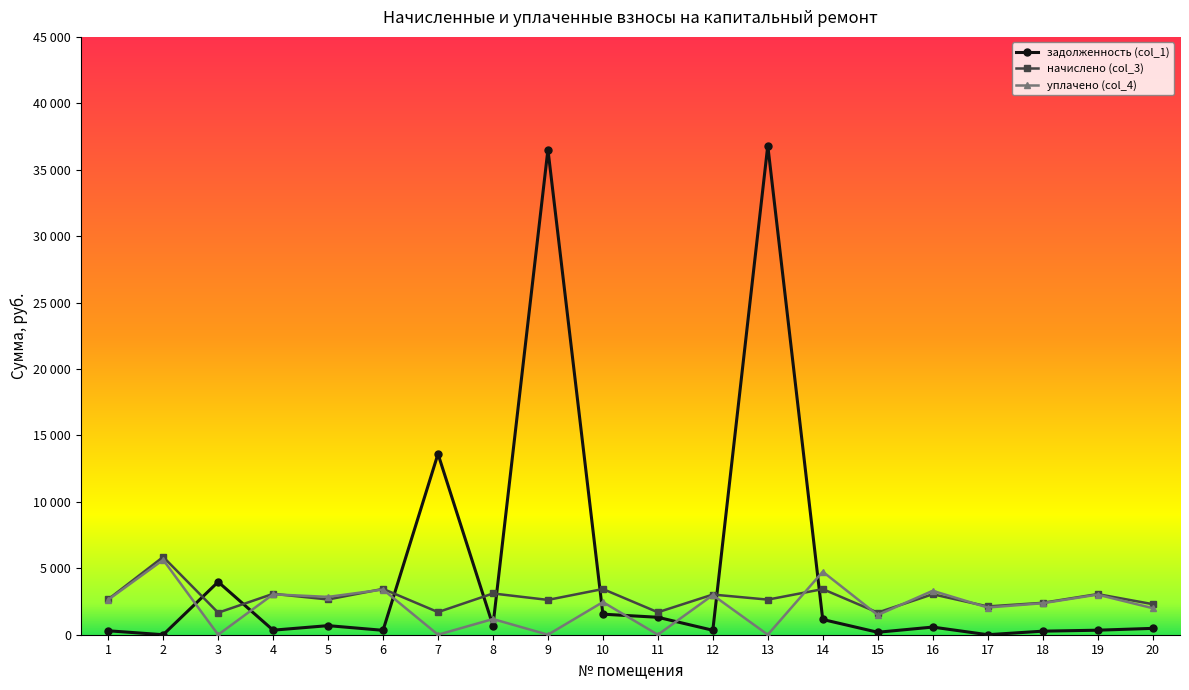

True or false: начислено (col_3) has more than 2 interior local peaks.

True